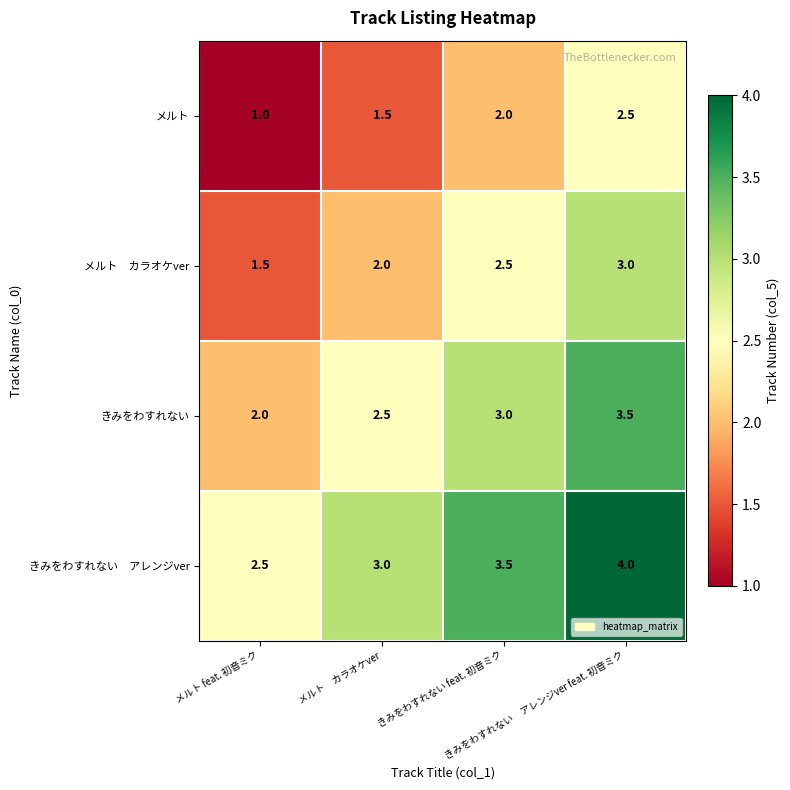

How many メルト values are between 1 and 2?

3